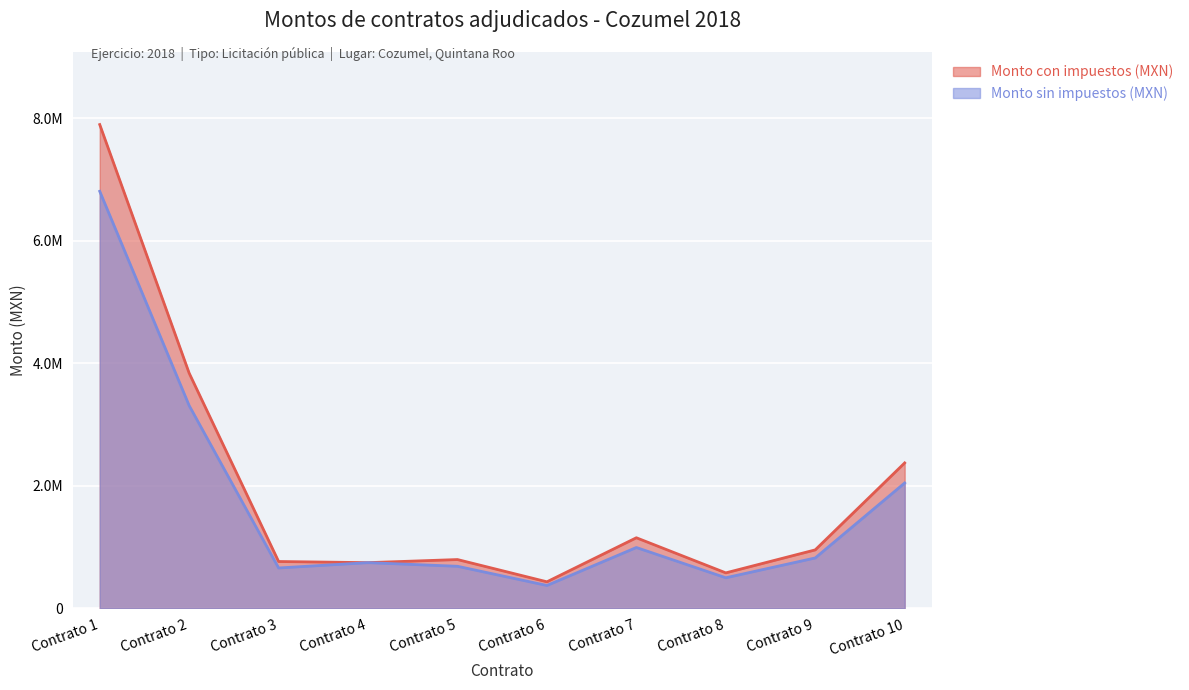

Rank the categories by Monto sin impuestos (MXN) value from highest to lowest.

Contrato 1, Contrato 2, Contrato 10, Contrato 7, Contrato 9, Contrato 4, Contrato 5, Contrato 3, Contrato 8, Contrato 6